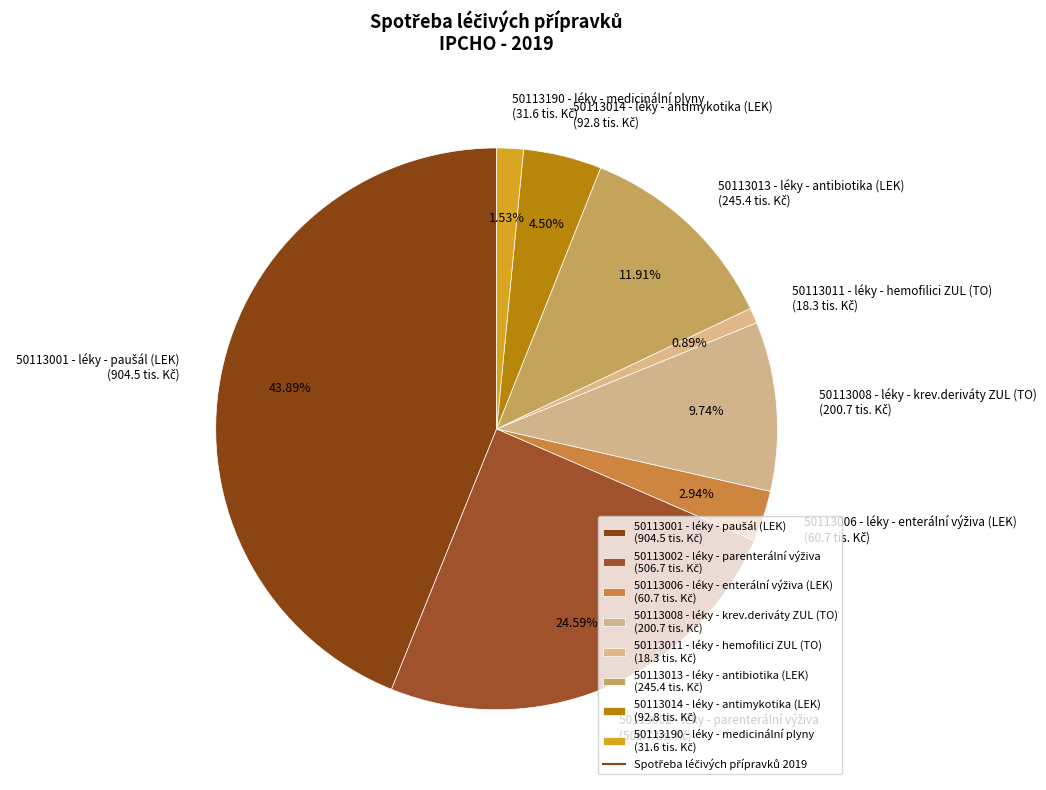

Is there any slice that represents more than half of the pie?

No